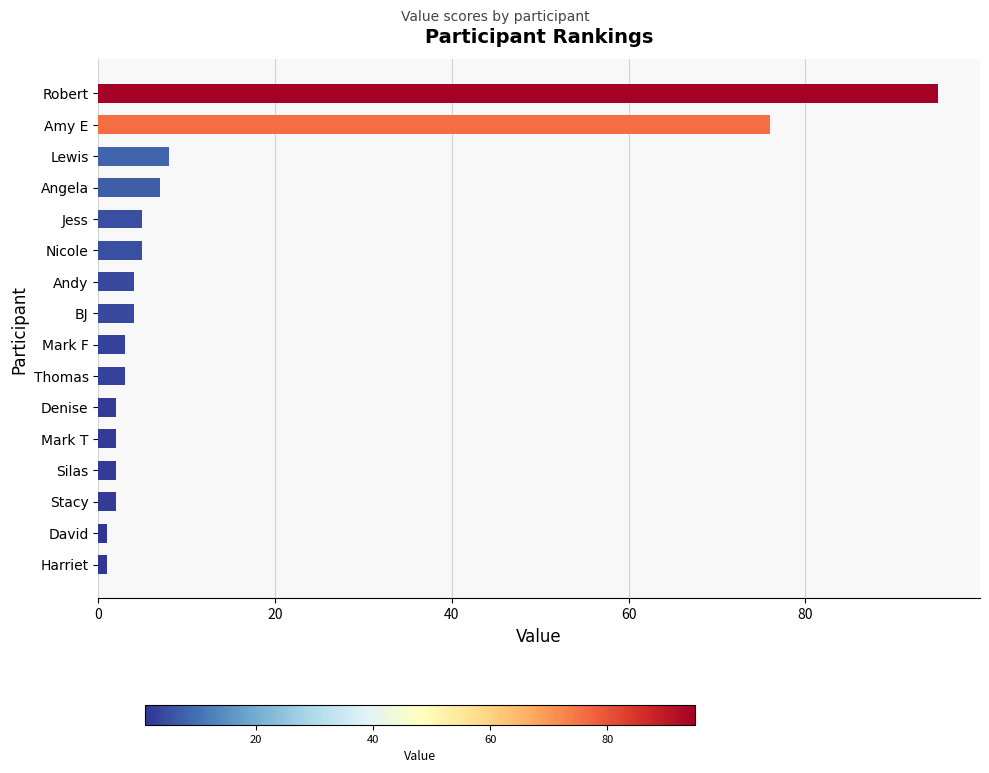

What position from the top is Stacy?

14